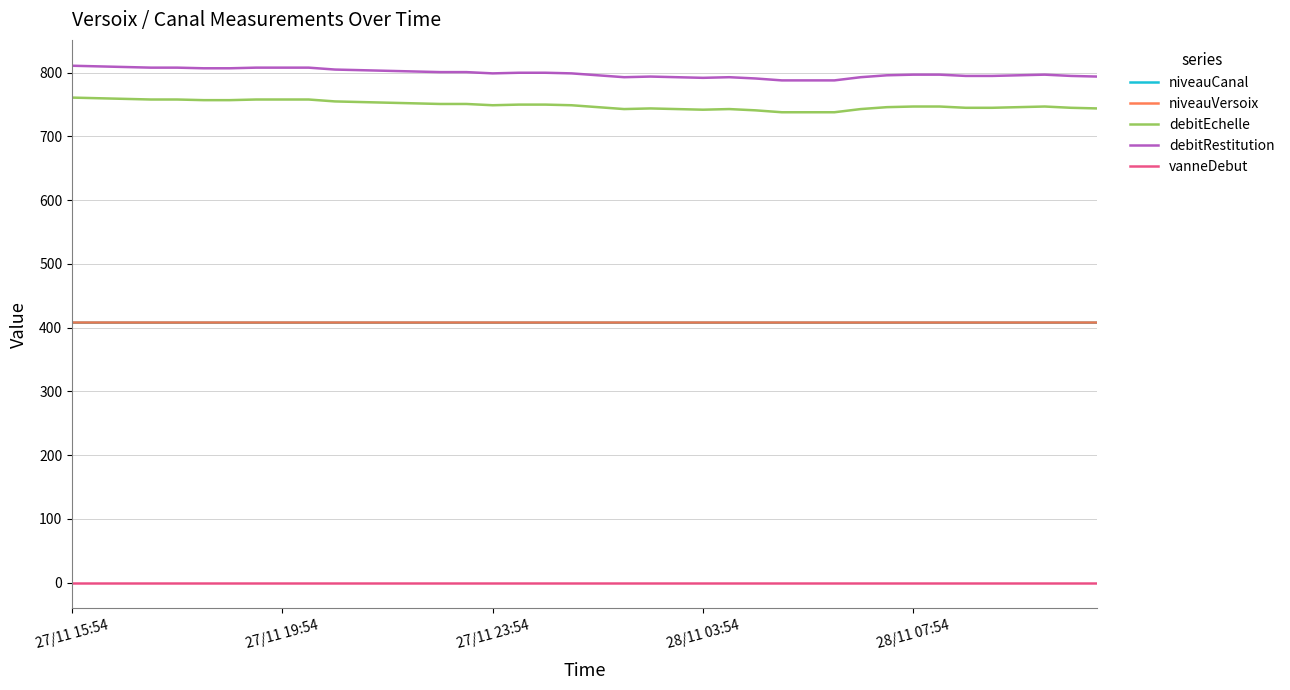

What is the maximum value shown in the chart?

811.0